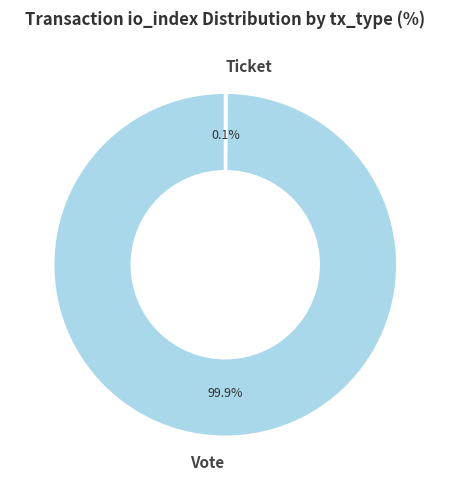

To the nearest percent, what is the average slice percentage?

50%